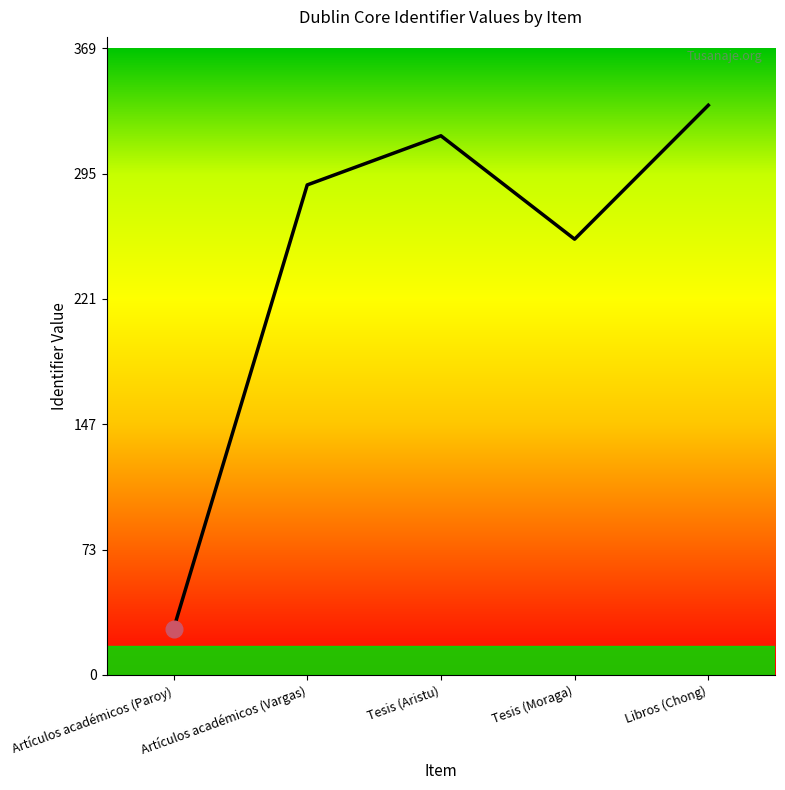

What is the difference between the values at Artículos académicos (Paroy) and Tesis (Aristu)?

291